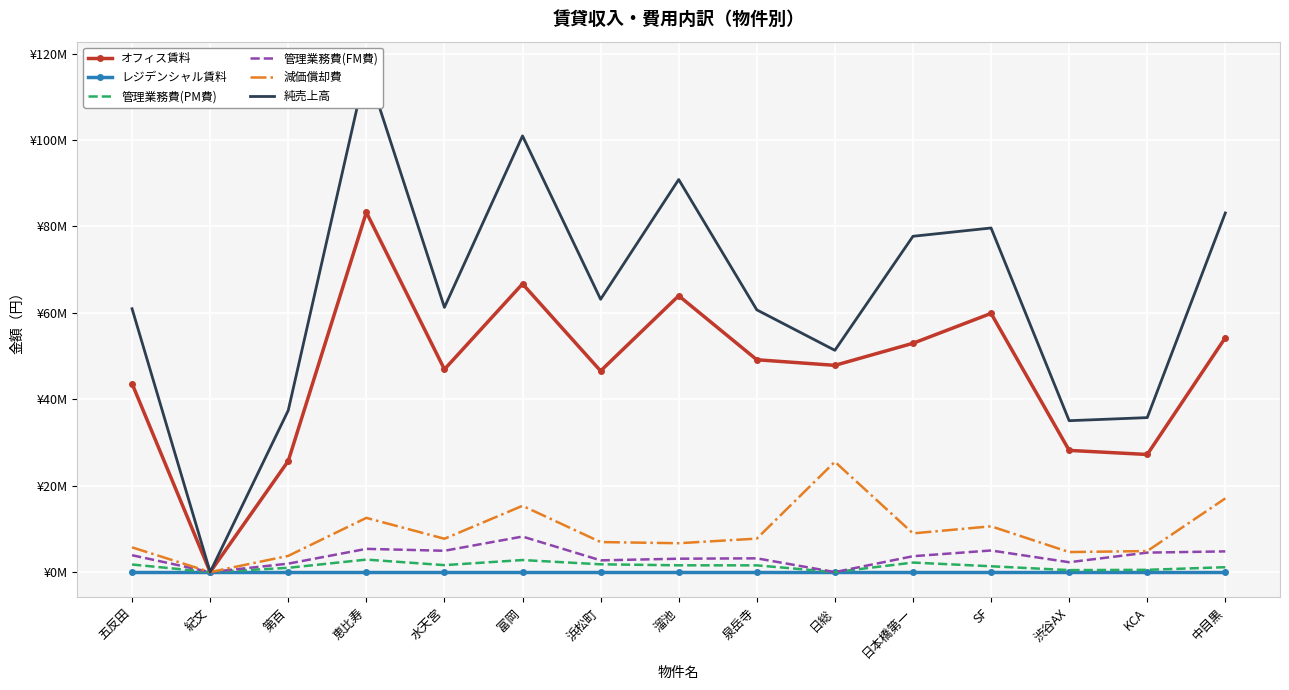

What is the sum of all オフィス賃料 values?

696109124